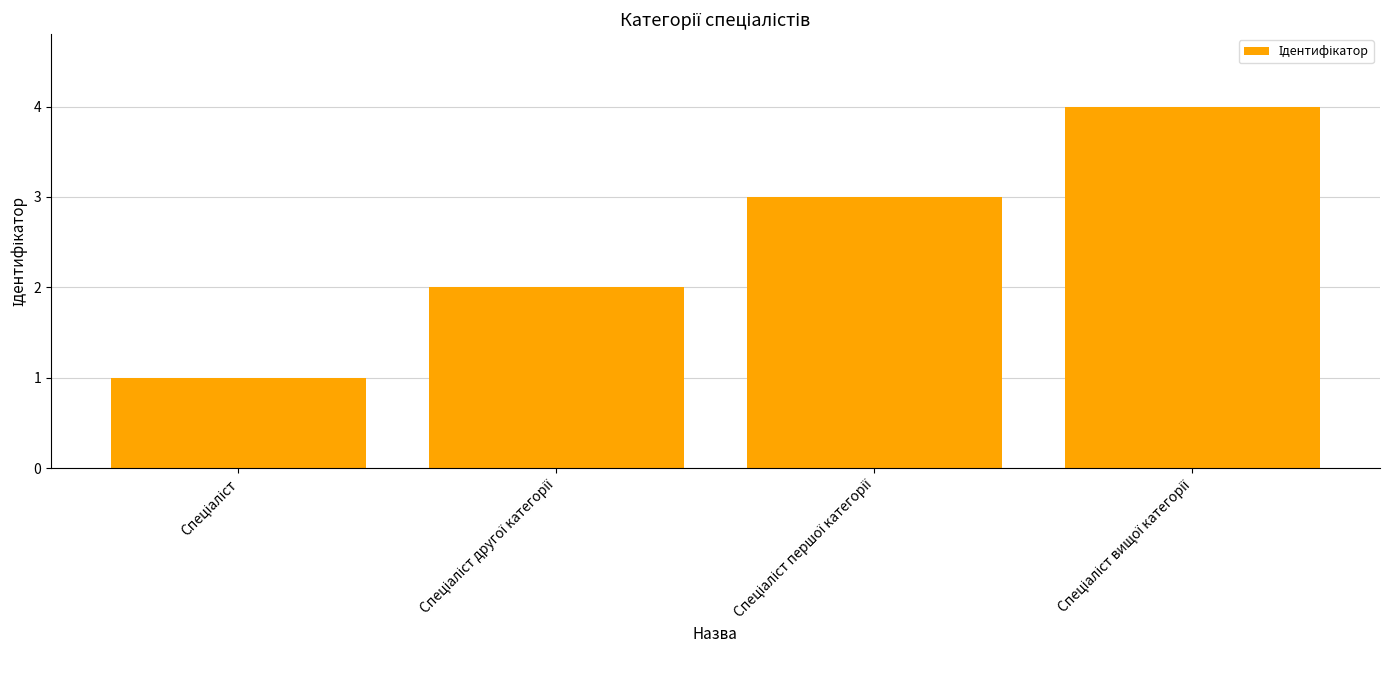

What is the difference between the maximum and minimum values?

3